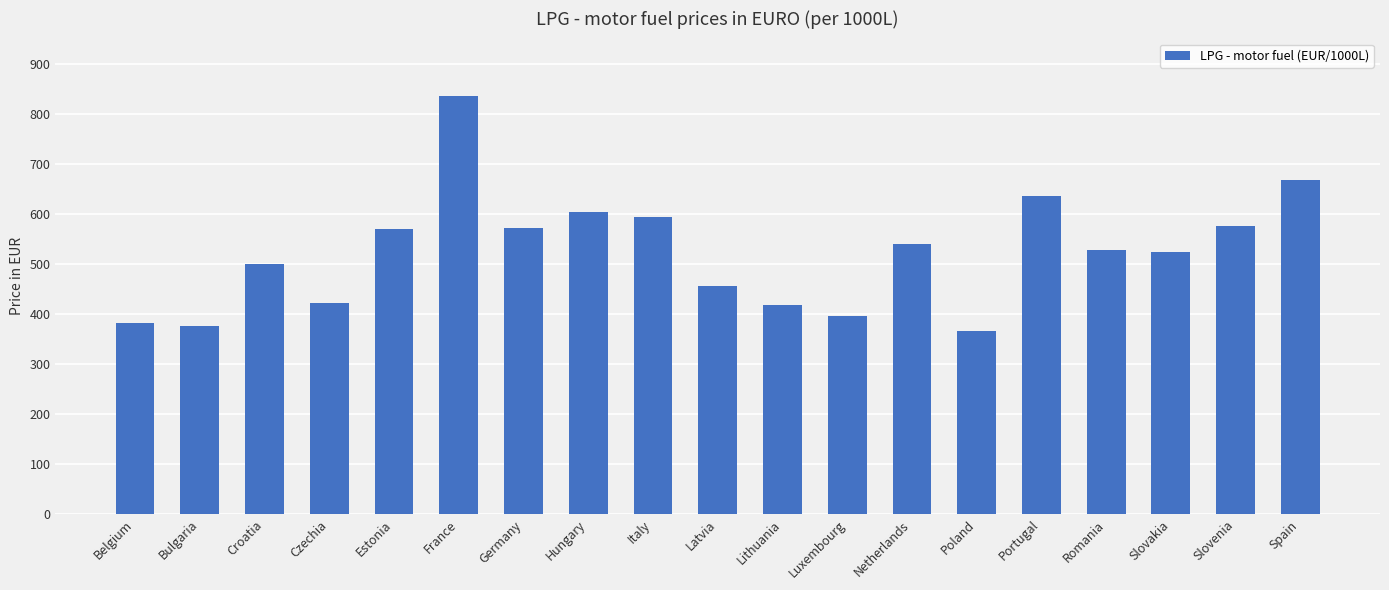

What is the difference between the maximum and second lowest values?

459.7